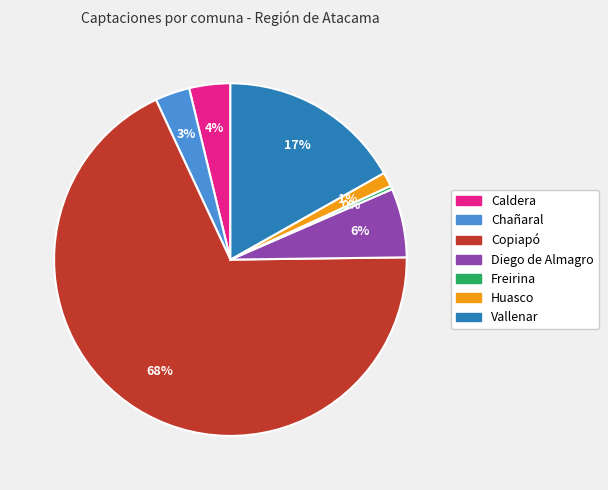

Is the sum of Caldera and Copiapó greater than half?

Yes